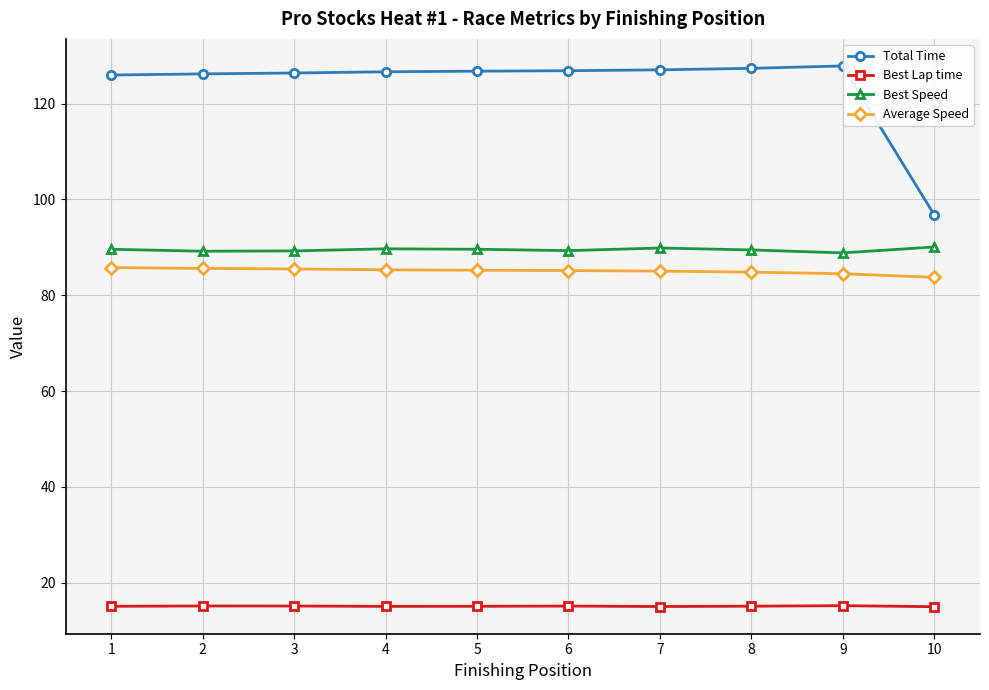

What is the sum of the Best Lap time values at 10 and 8?

30.1